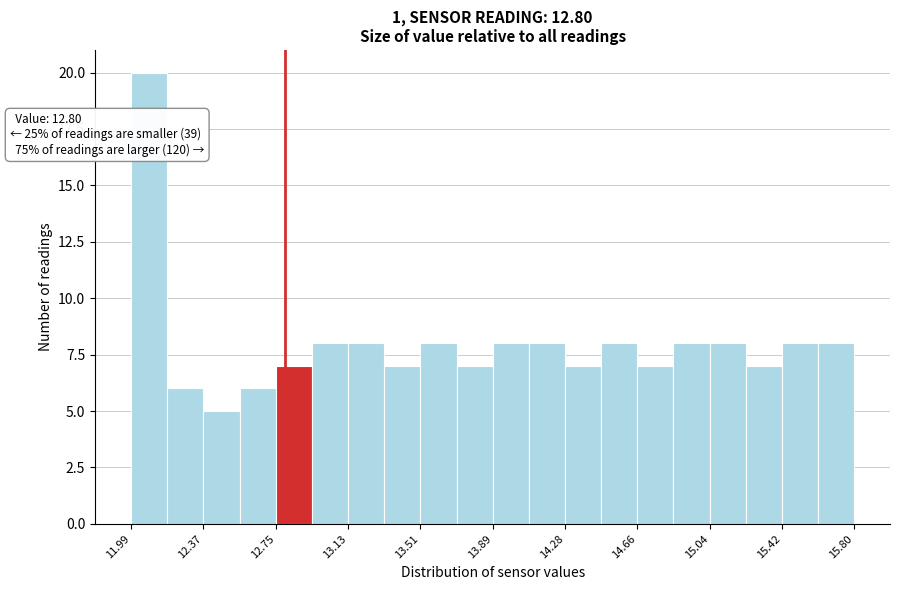

Read against the x-axis, roughly where is the centre of the tallest bar?

12.10